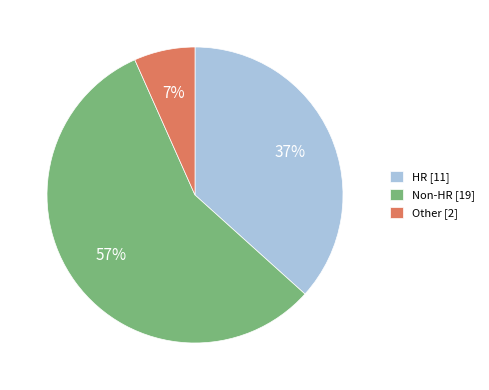

Which slice is the smallest?

Other [2]